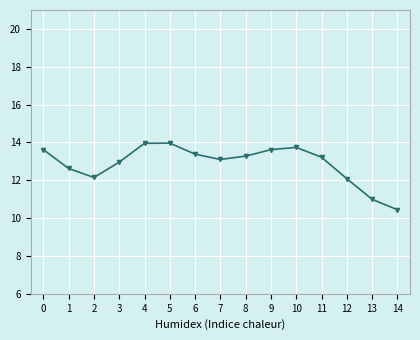

Which category has the lowest value across all series?

14